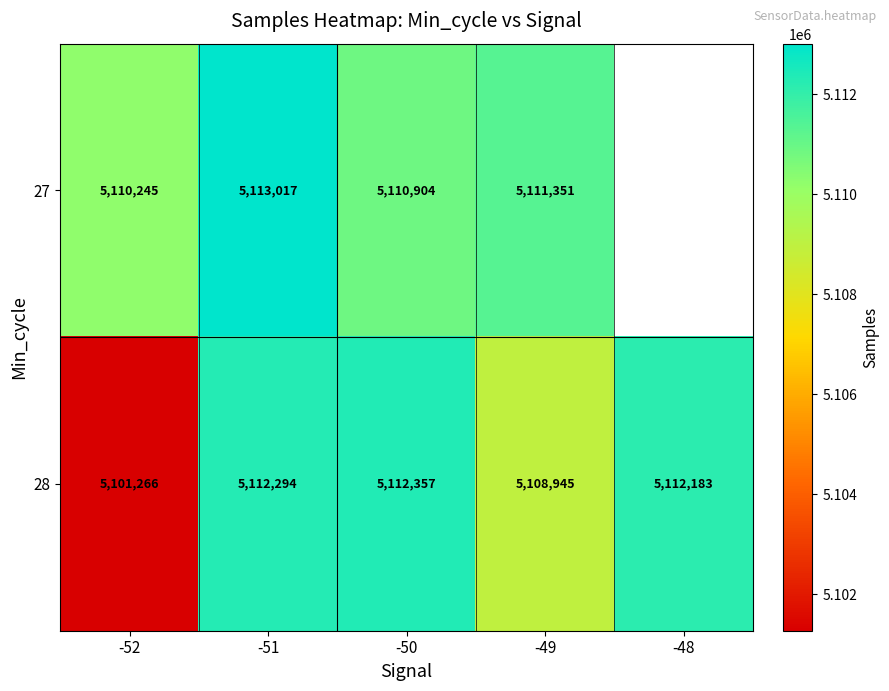

What is the sum of all 28 values?

25547045